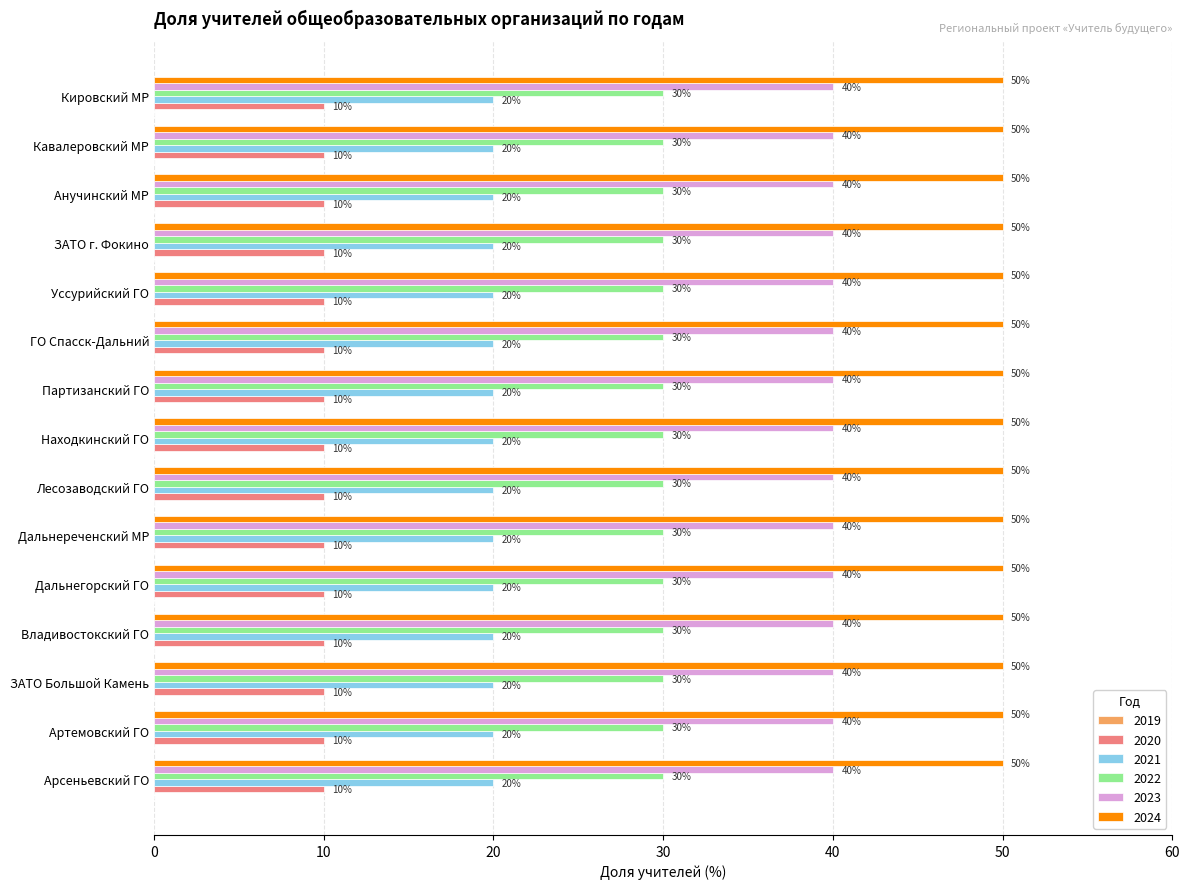

What is the maximum value for 2022?

30